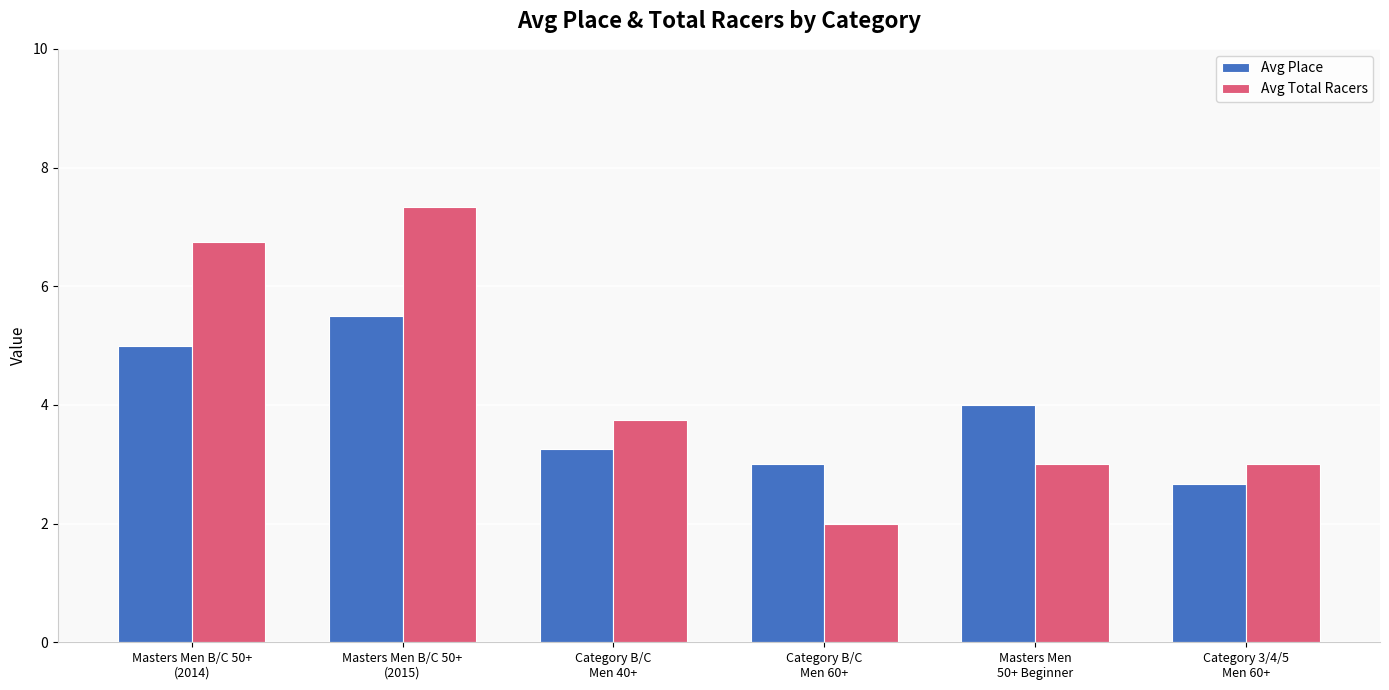

What is the difference between the highest and lowest values at Category B/C
Men 60+?

1.0